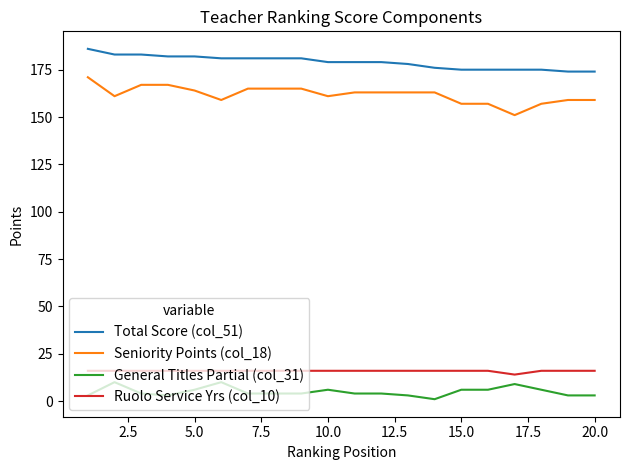

Which series has the widest spread of values?

Seniority Points (col_18)